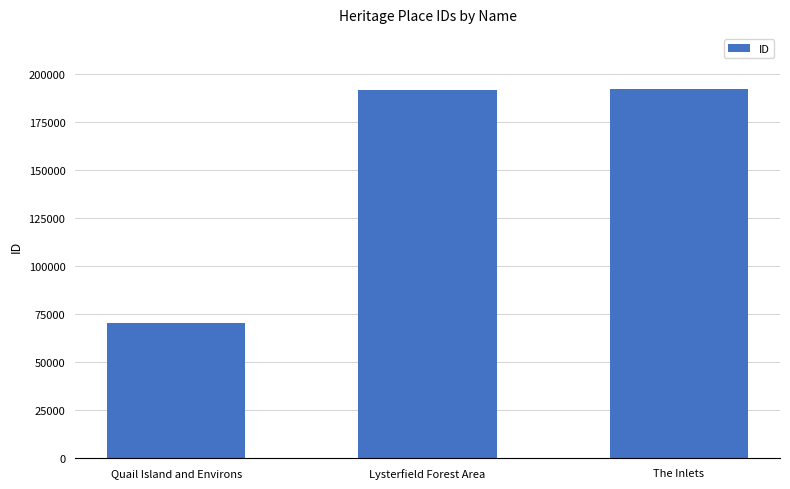

What is the ratio of the value at Lysterfield Forest Area to the value at Quail Island and Environs?

2.7